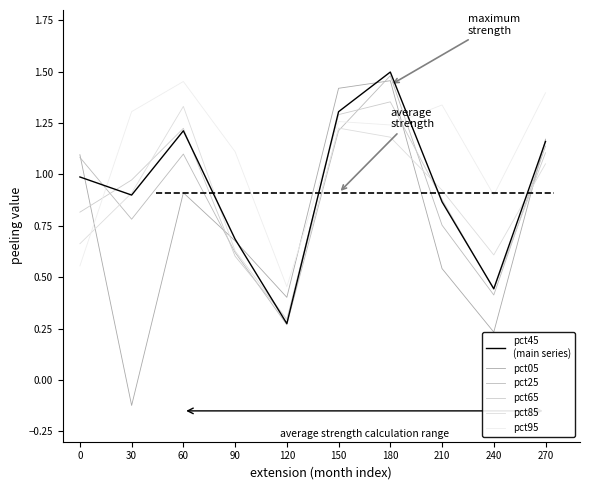

How many lines are shown in the chart?

6